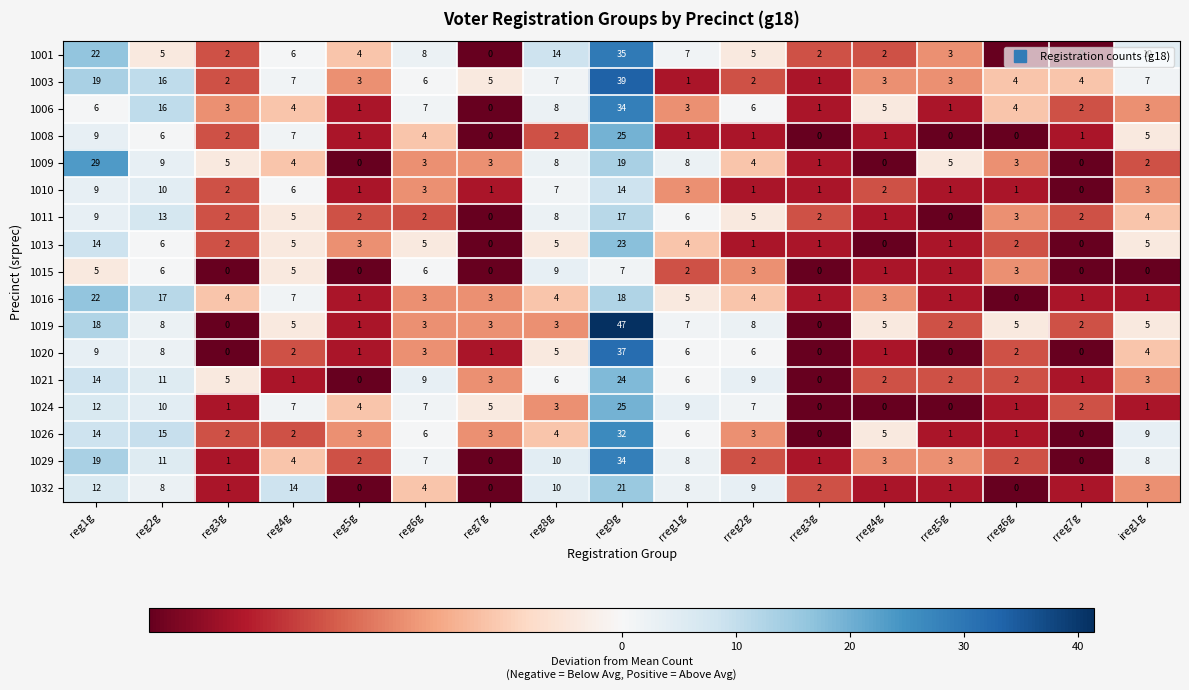

How many series are shown in this chart?

17